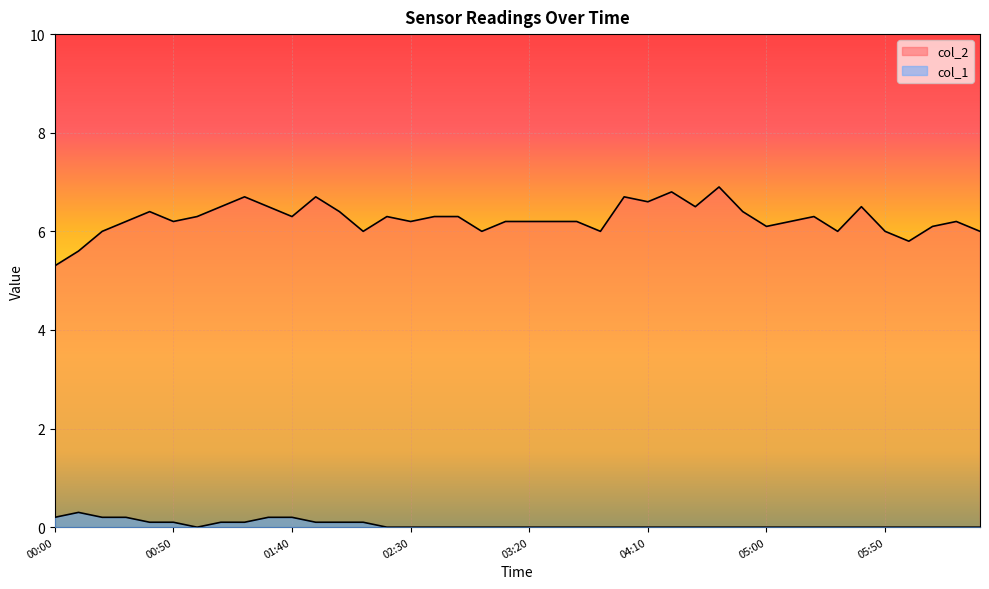

True or false: col_1 has a value of 0.0 at 06:10.

True